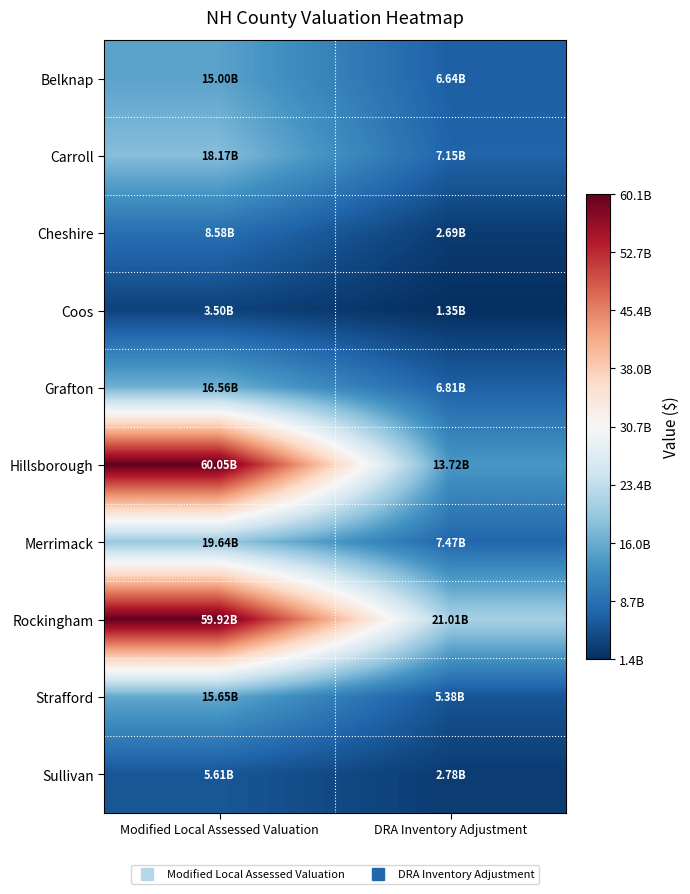

At which category is the sum across all series the highest?

Modified Local Assessed Valuation